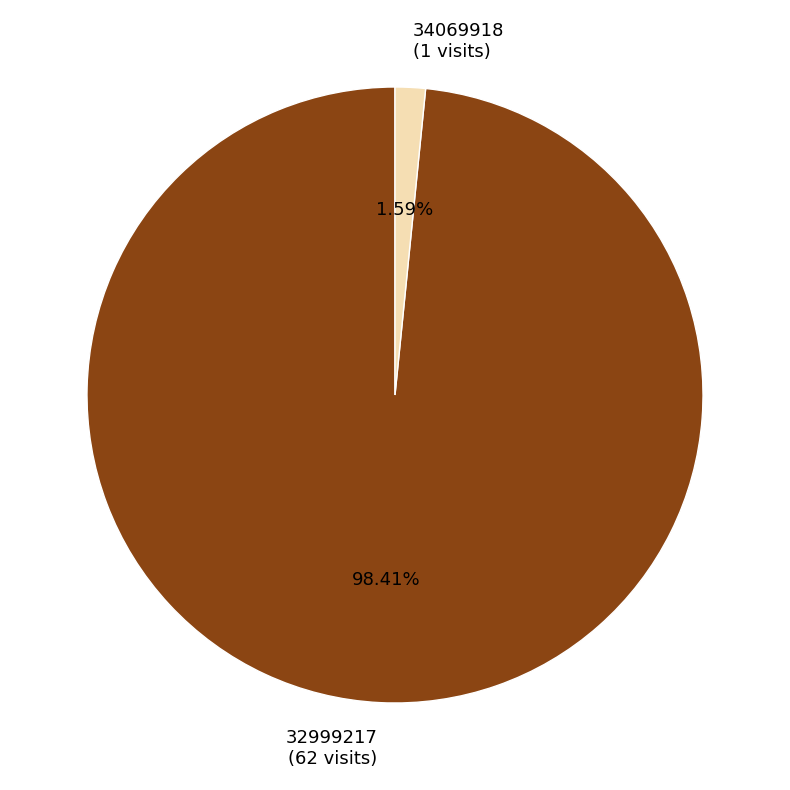

True or false: 34069918 accounts for 2% of the total.

True